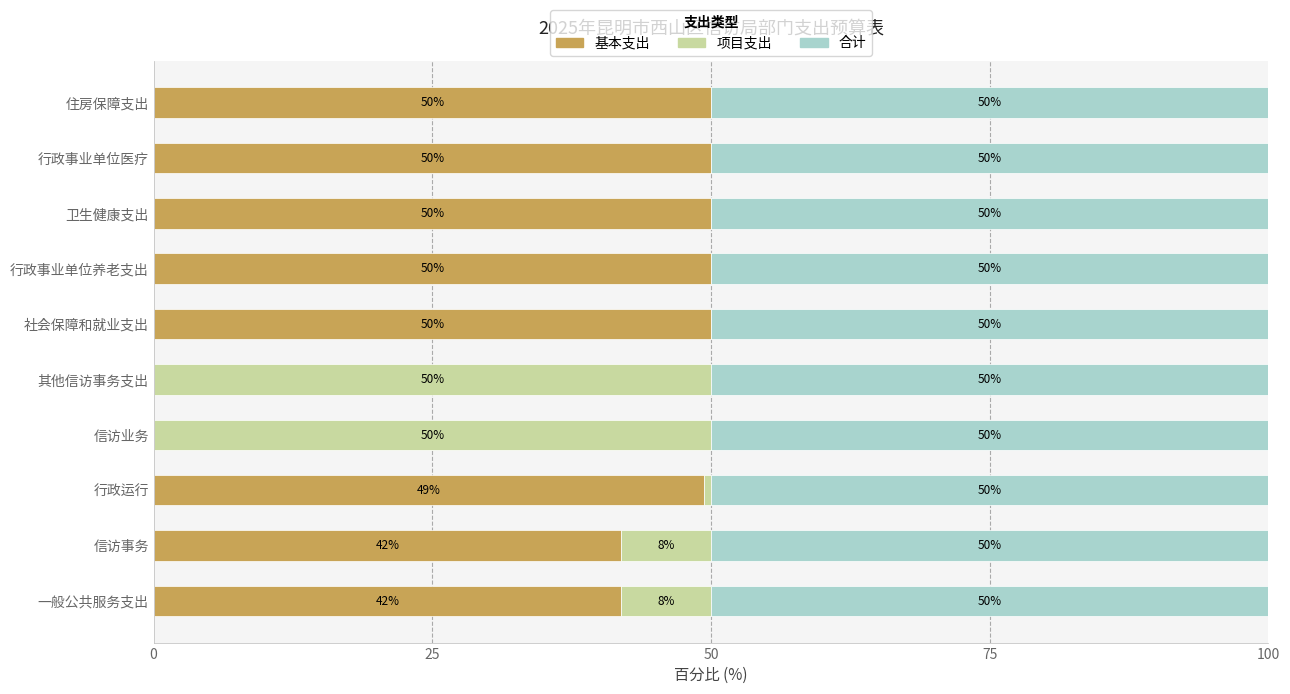

The value of 基本支出 at 行政事业单位医疗 is 70.7. True or false?

False